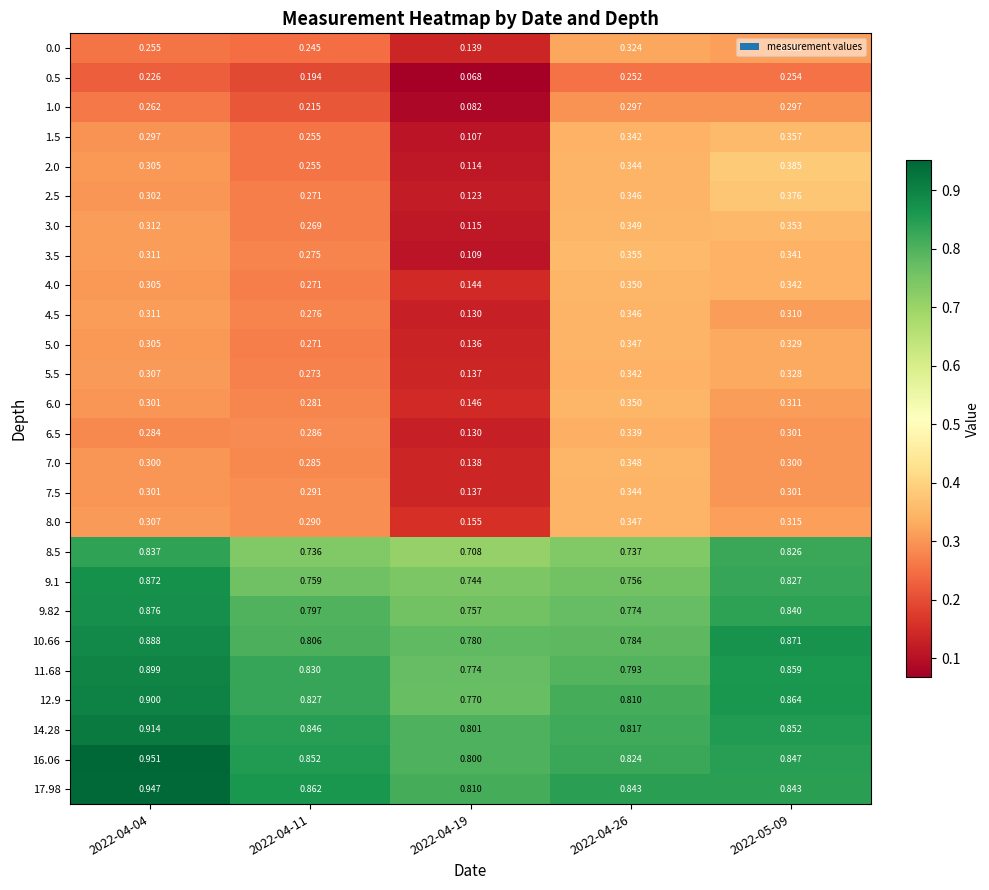

Is the value of 1.0 at 2022-05-09 greater than the value of 4.0 at 2022-05-09?

No